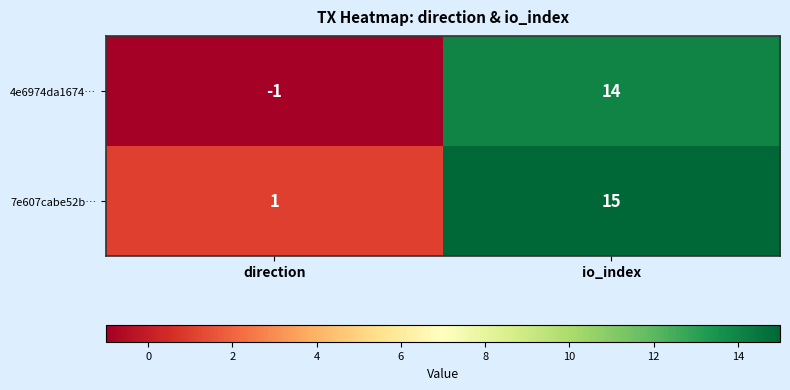

What is the minimum value shown in the chart?

-1